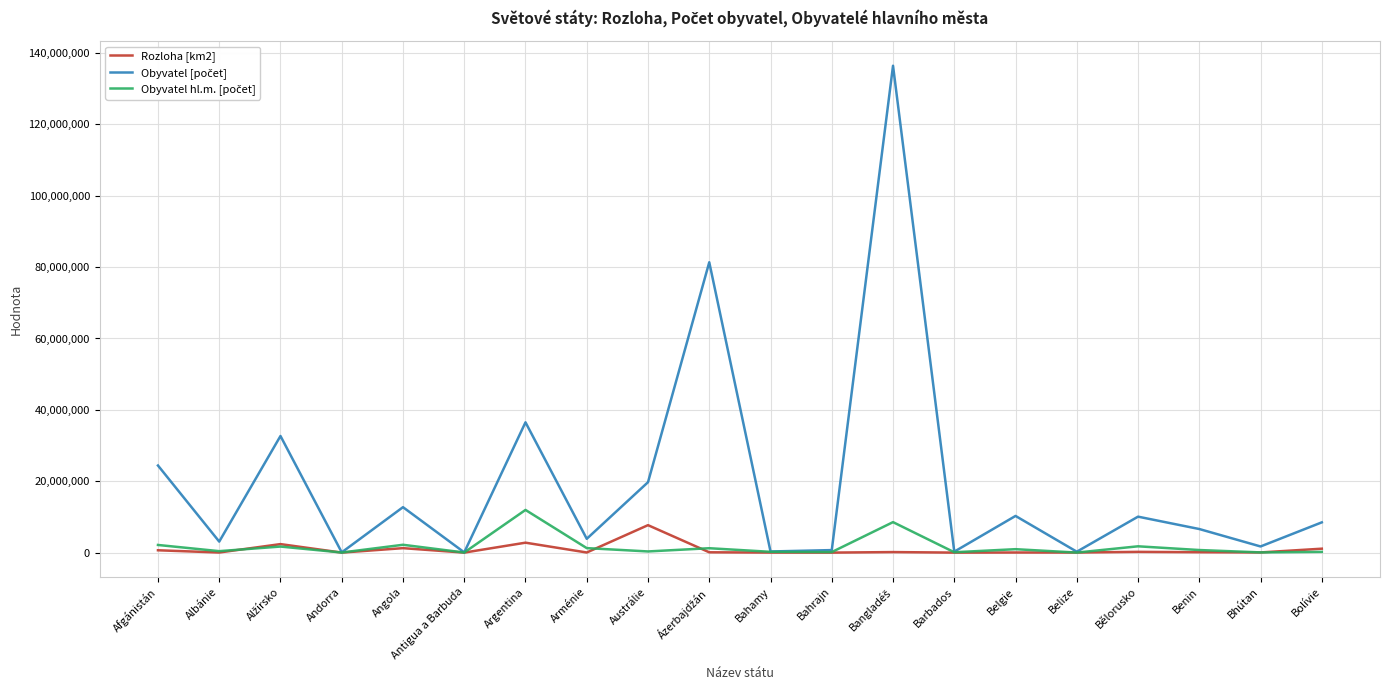

At which label does Rozloha [km2] reach its peak?

Austrálie